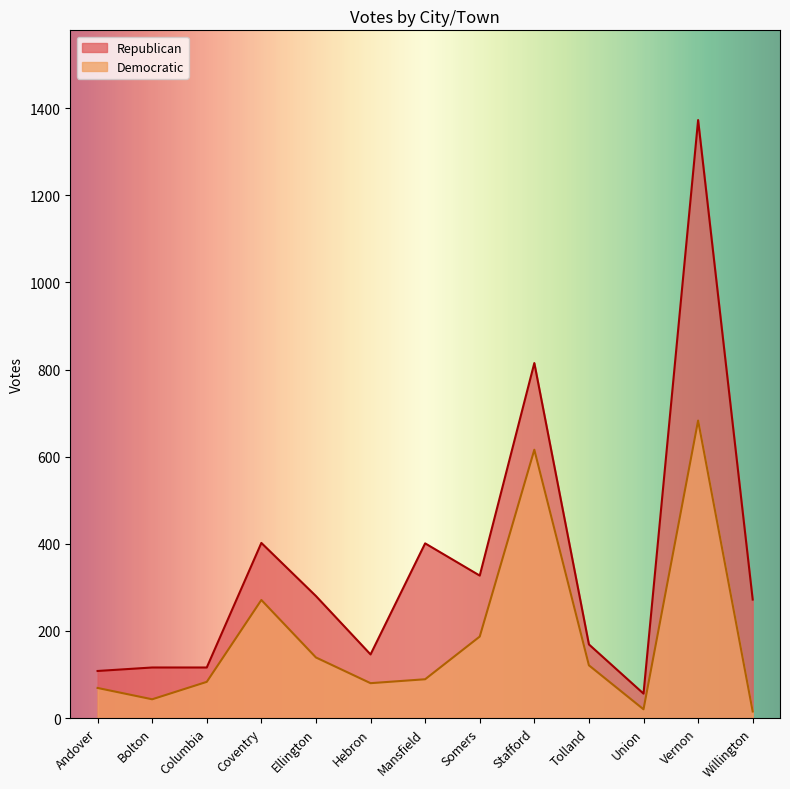

Rank the series by their average value, from lowest to highest.

Democratic, Republican